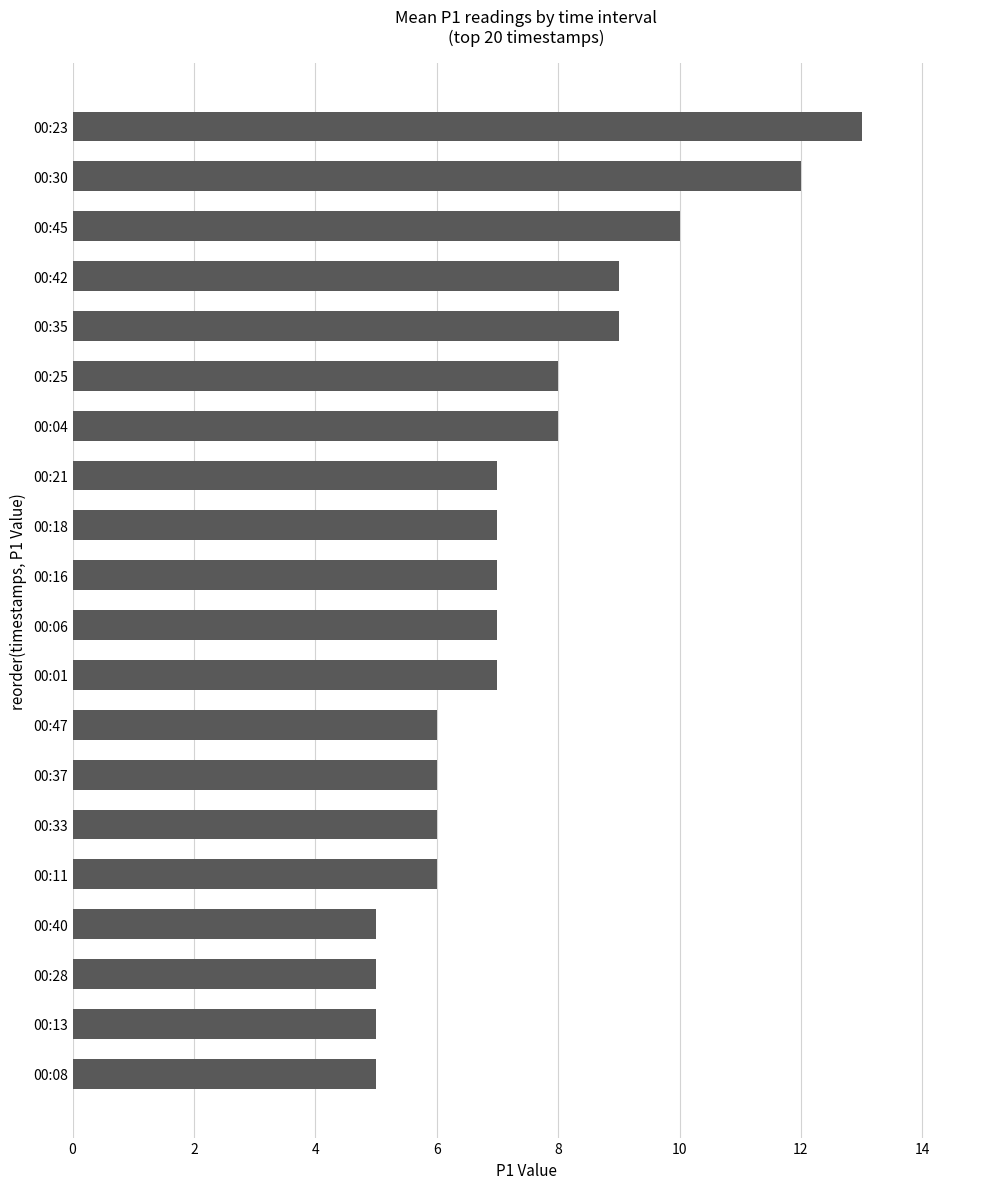

Which category has the highest value across all series?

00:23